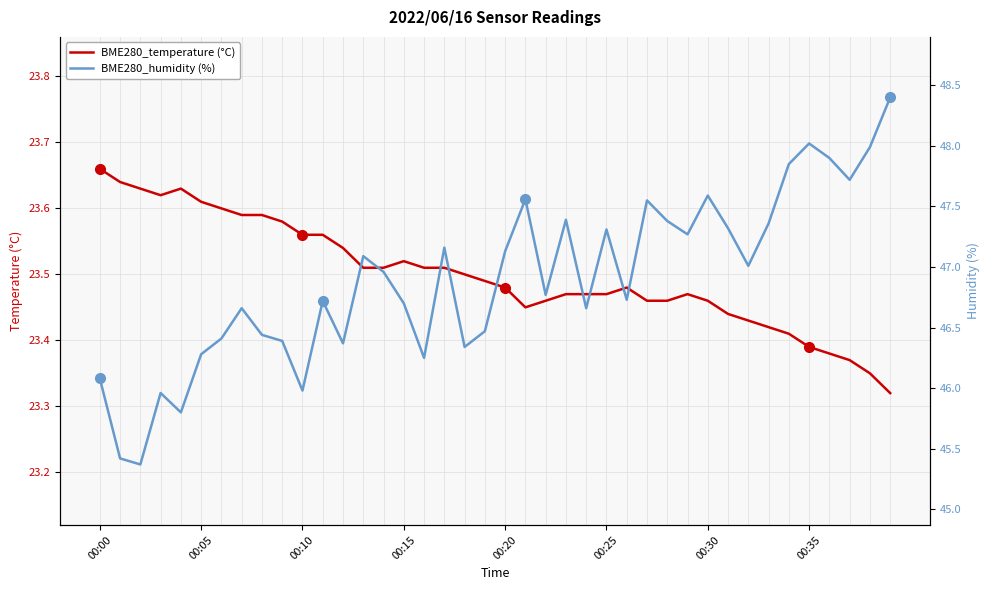

How many interior local peaks does the BME280_temperature (°C) series have?

4